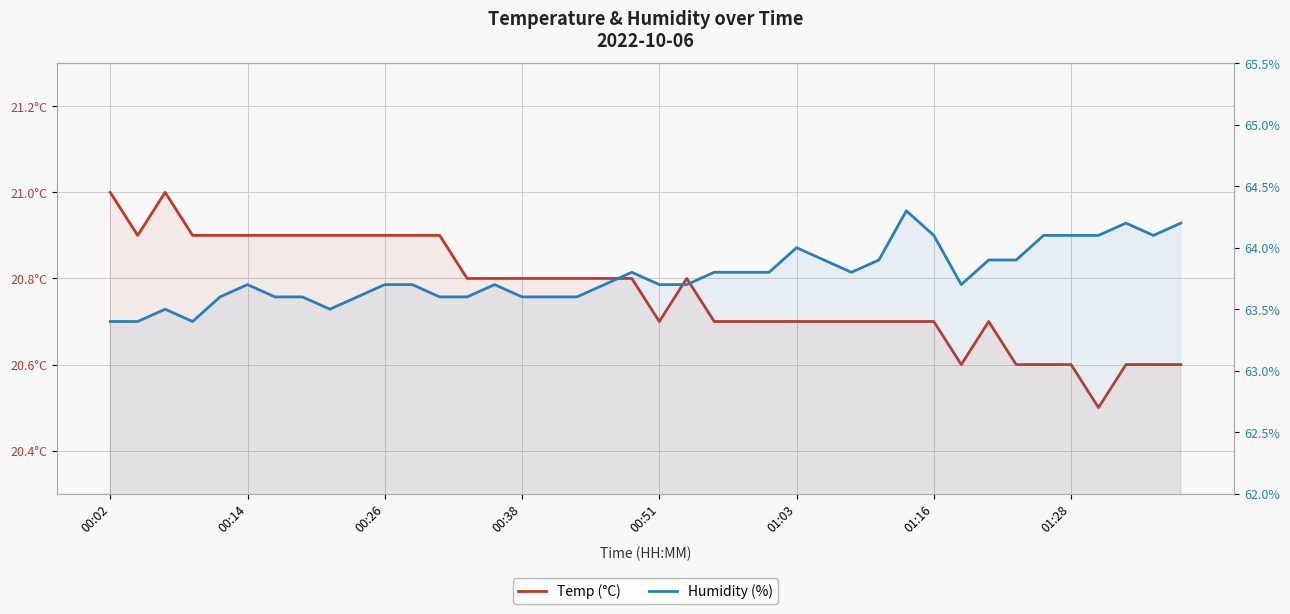

What is the greatest value displayed?

64.3